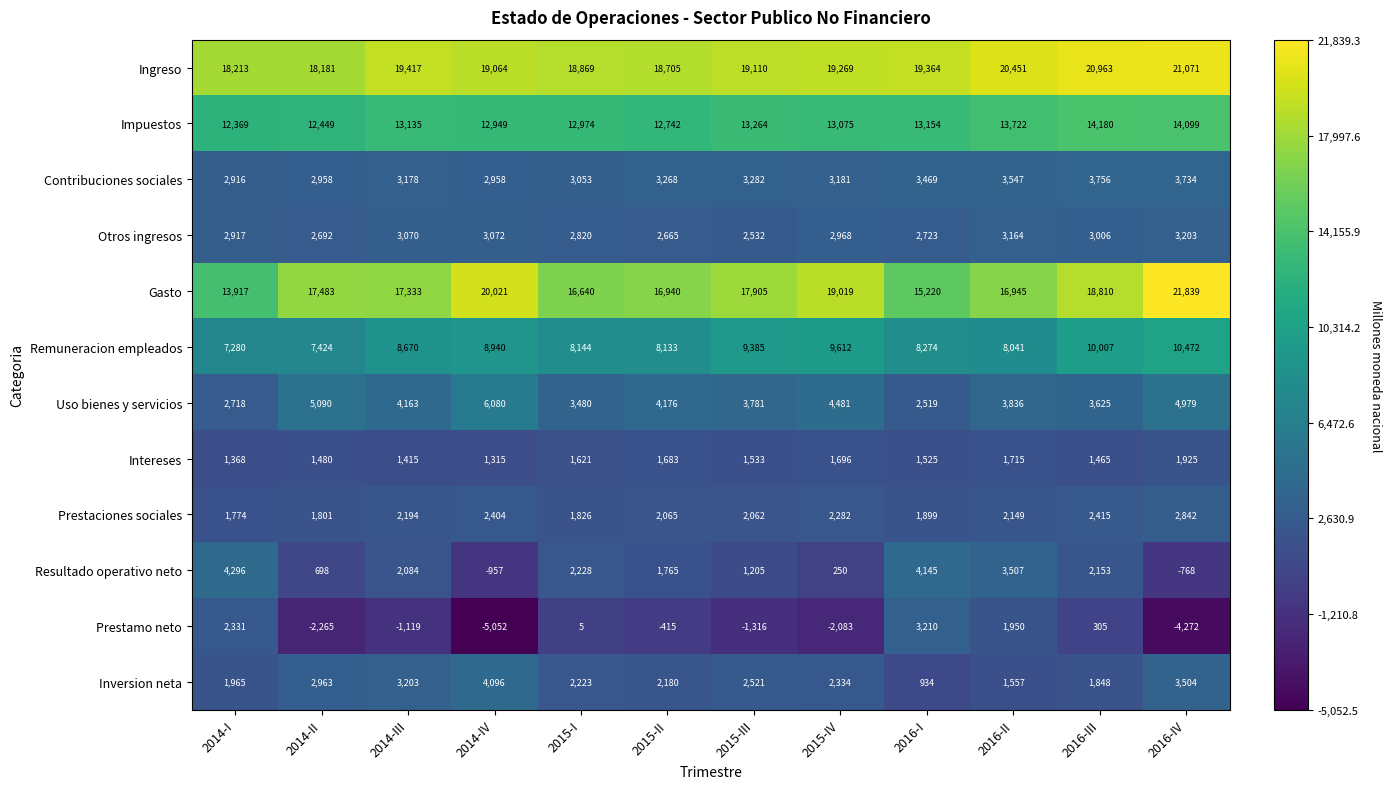

How many distinct data groups are displayed?

12